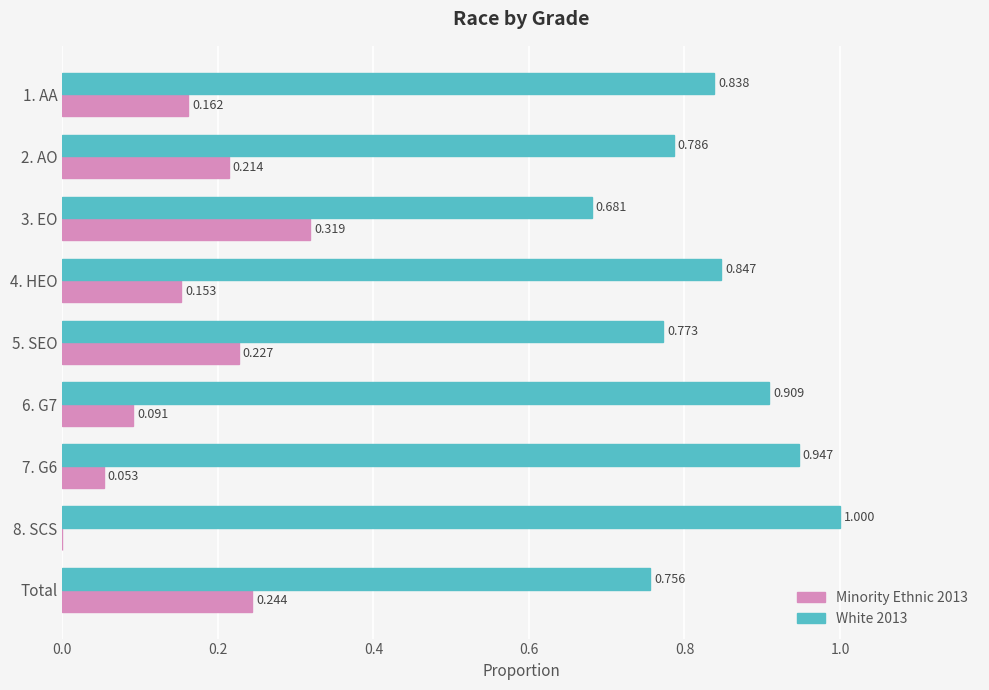

Reading left to right, list all the values displayed in this chart.

Minority Ethnic 2013: 0.2	0.2	0.3	0.2	0.2	0.1	0.1	0.0	0.2
White 2013: 0.8	0.8	0.7	0.8	0.8	0.9	0.9	1.0	0.8